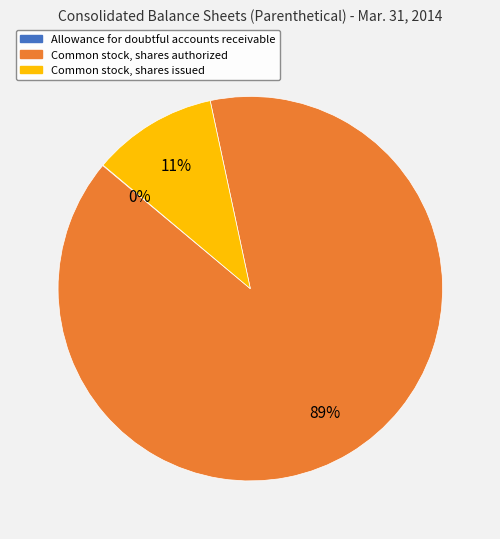

What is the largest slice in the pie chart?

Common stock, shares authorized